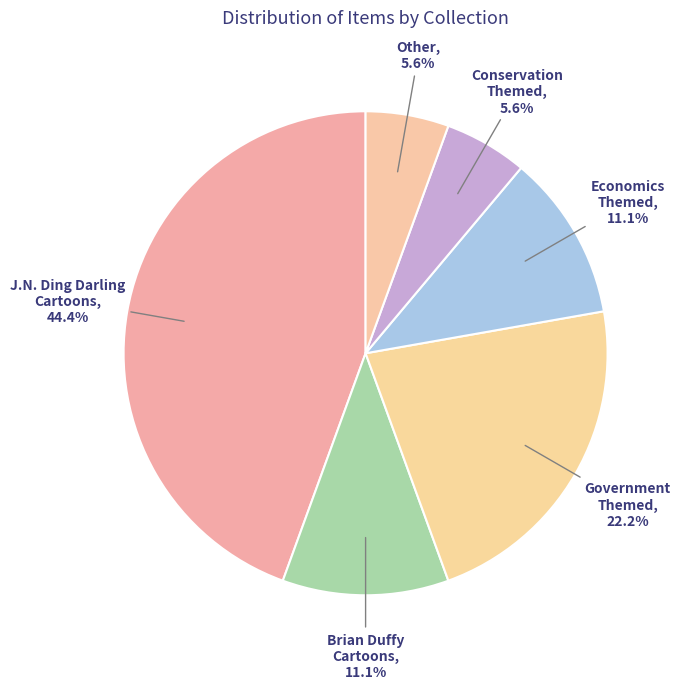

Does any single category account for the majority?

No